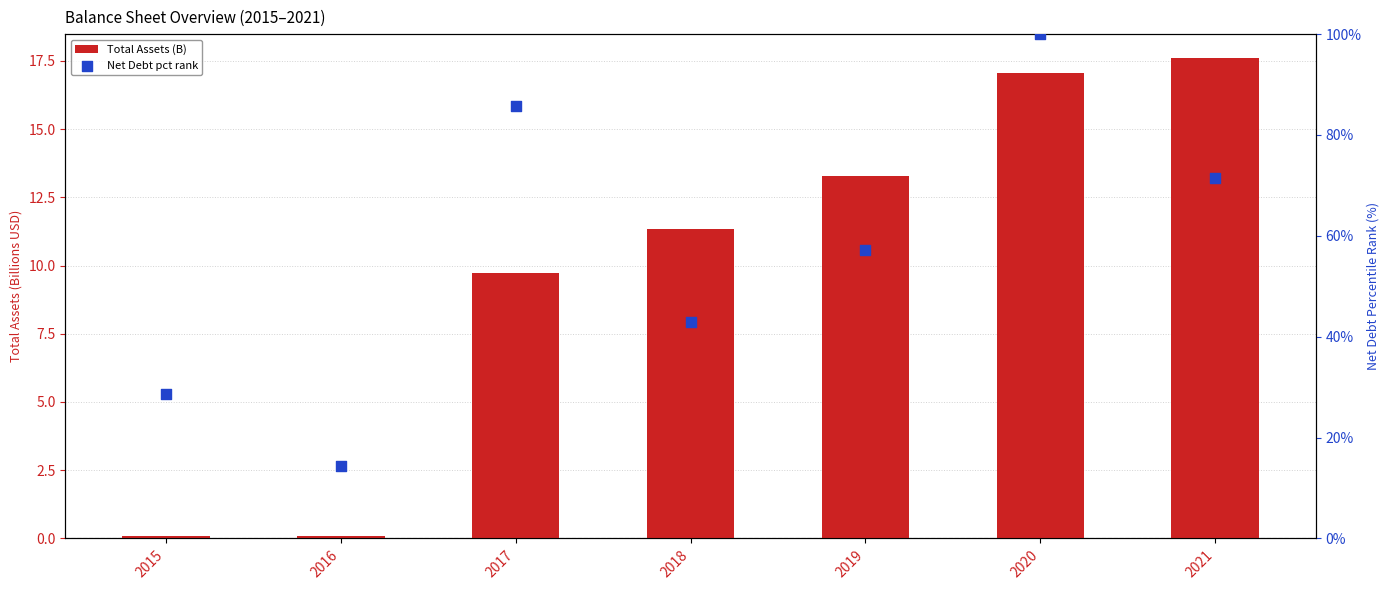

What are all the series names shown in the legend?

Total Assets (B), Net Debt pct rank